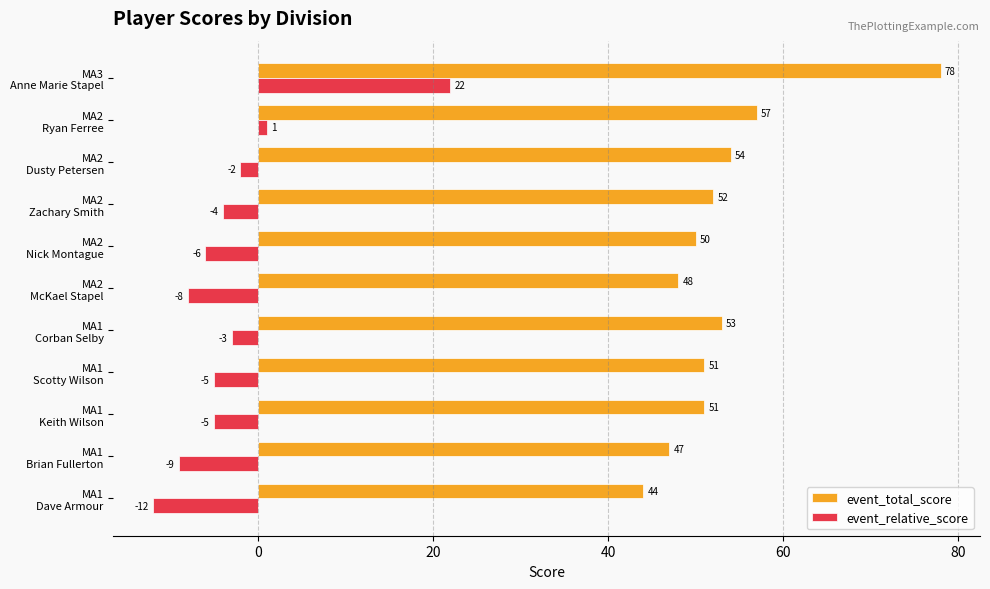

Which series has the largest total across all categories?

event_total_score